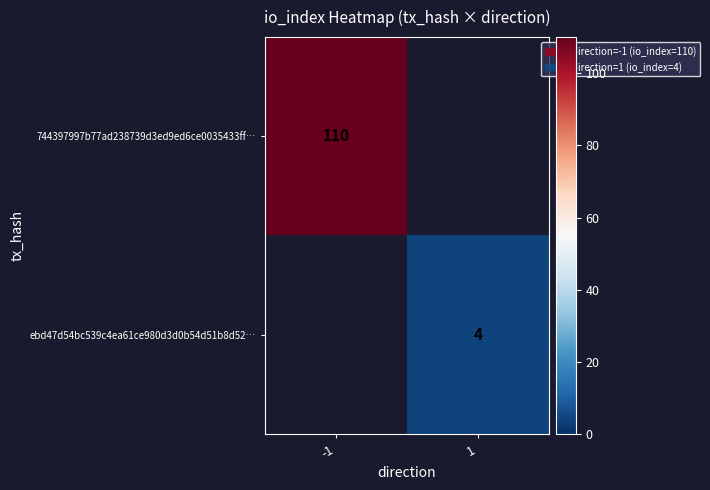

At which category does the chart reach its peak across all series?

-1